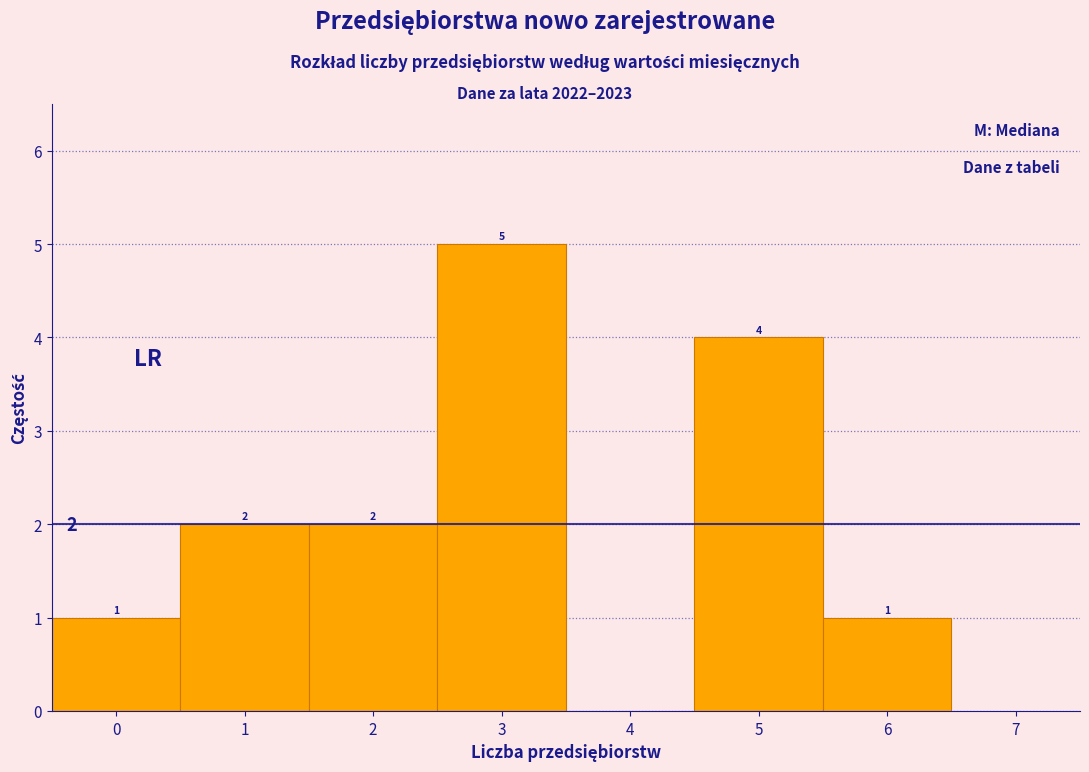

Which range on the x-axis has the tallest bar?

2.5 to 3.5